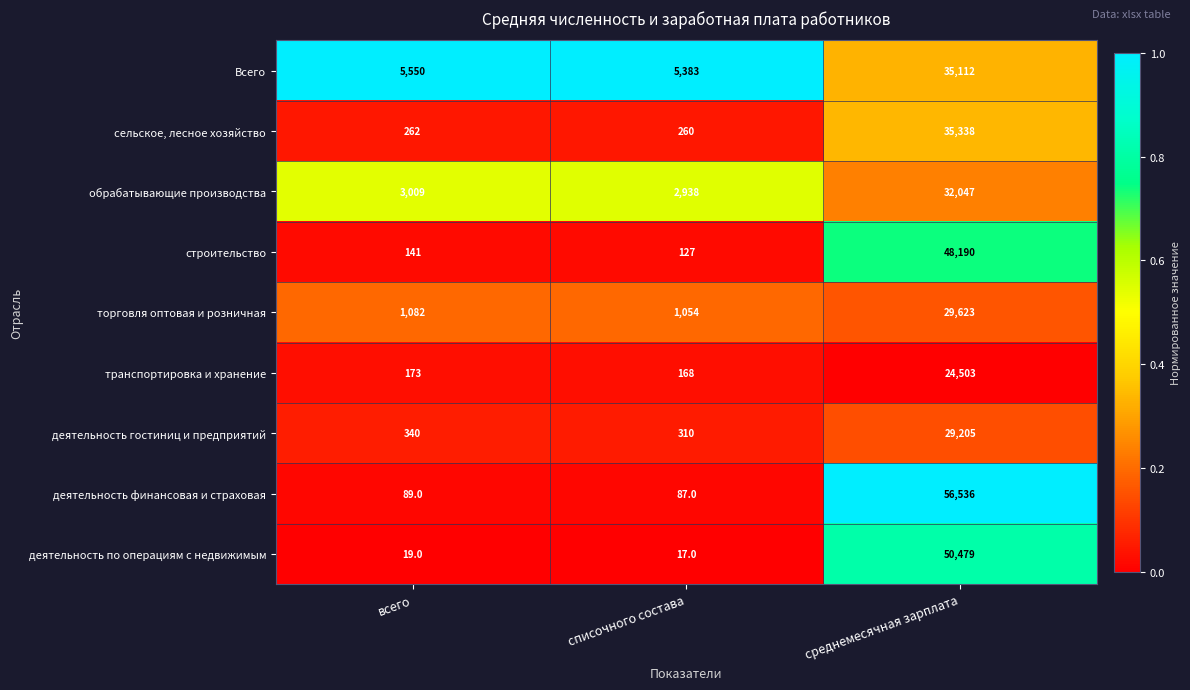

At which label is деятельность финансовая и страховая closest to 28311?

всего